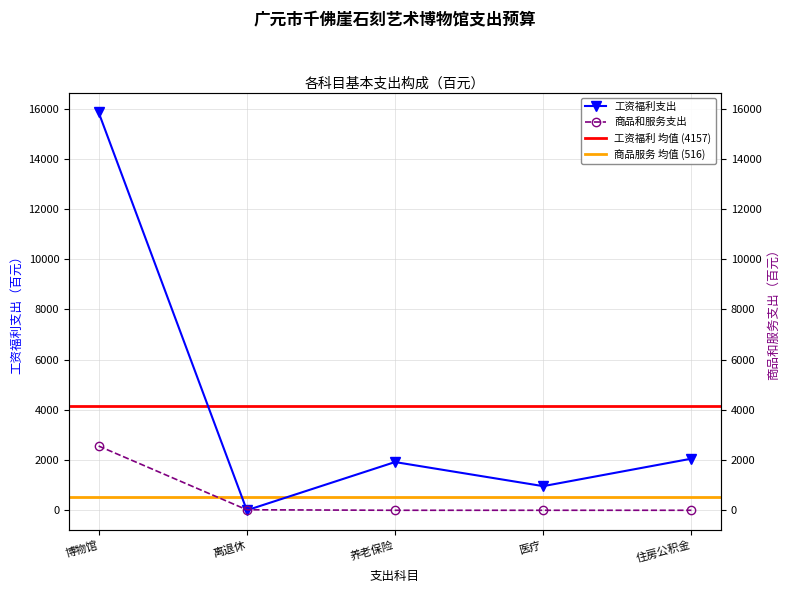

What is the difference between the 商品和服务支出 values at 博物馆 and 医疗?

2559